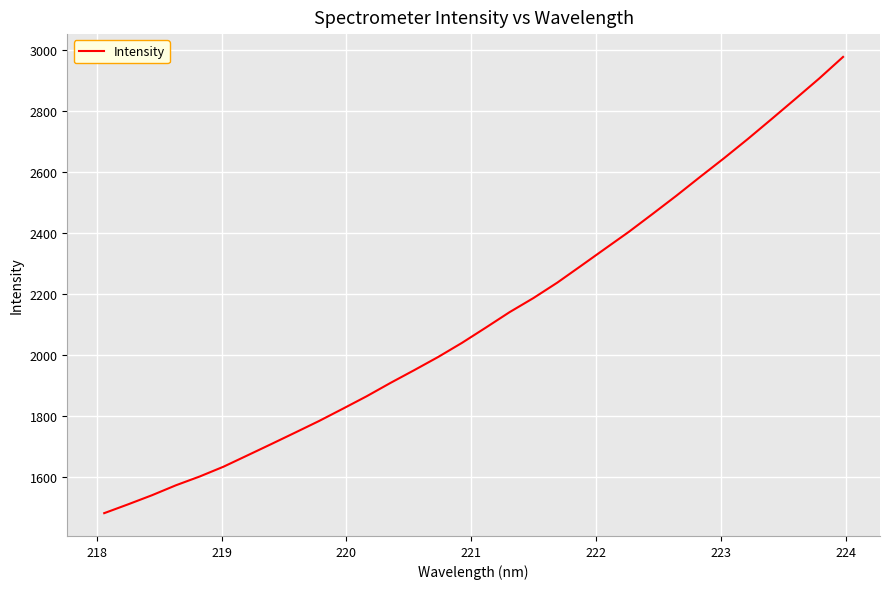

What is the minimum value shown in the chart?

1482.0